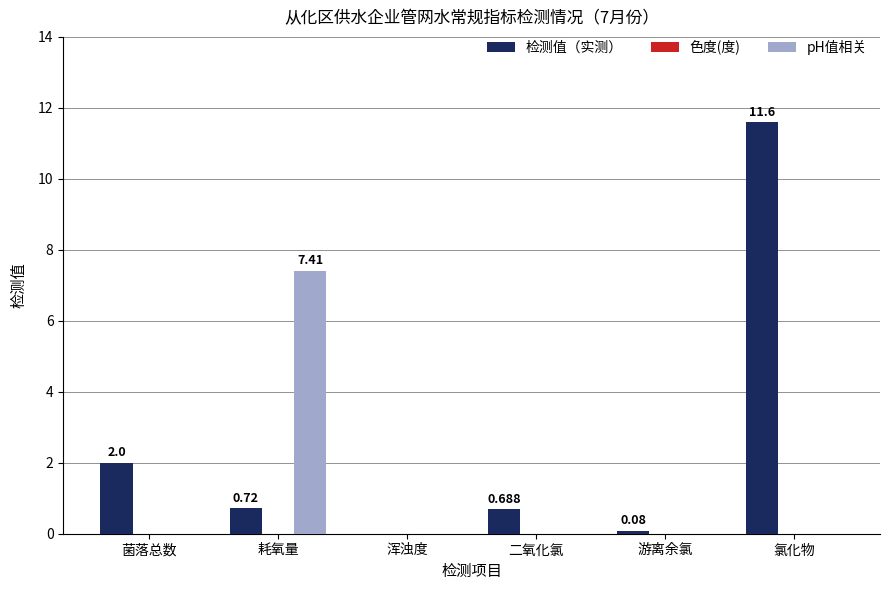

Which series has the largest total across all categories?

检测值（实测）